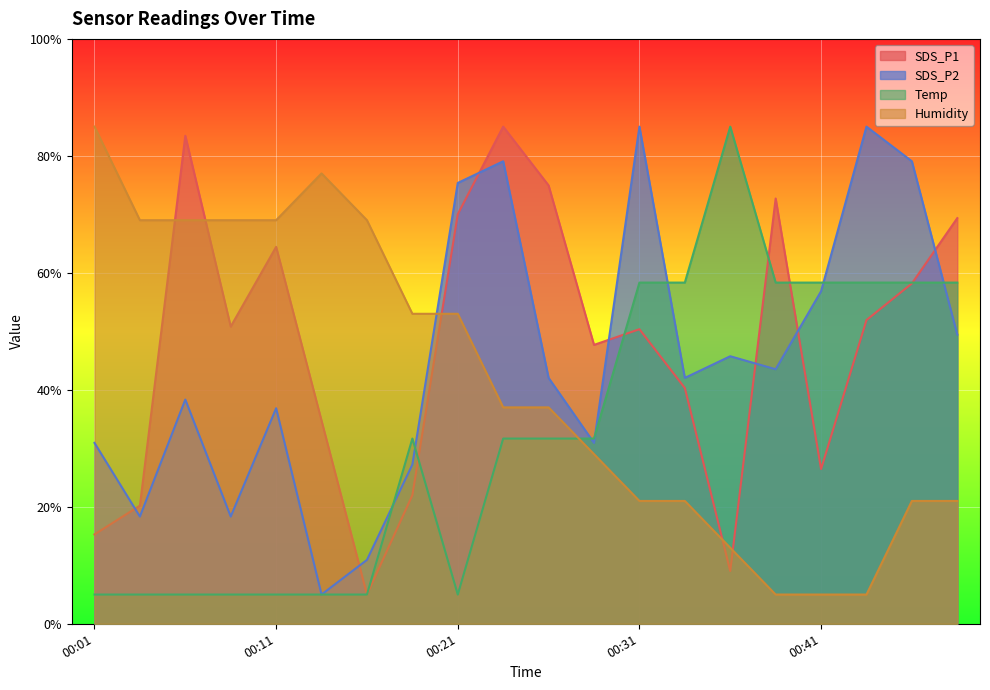

Rank the series at 00:46 from lowest to highest value.

Humidity, SDS_P1, Temp, SDS_P2